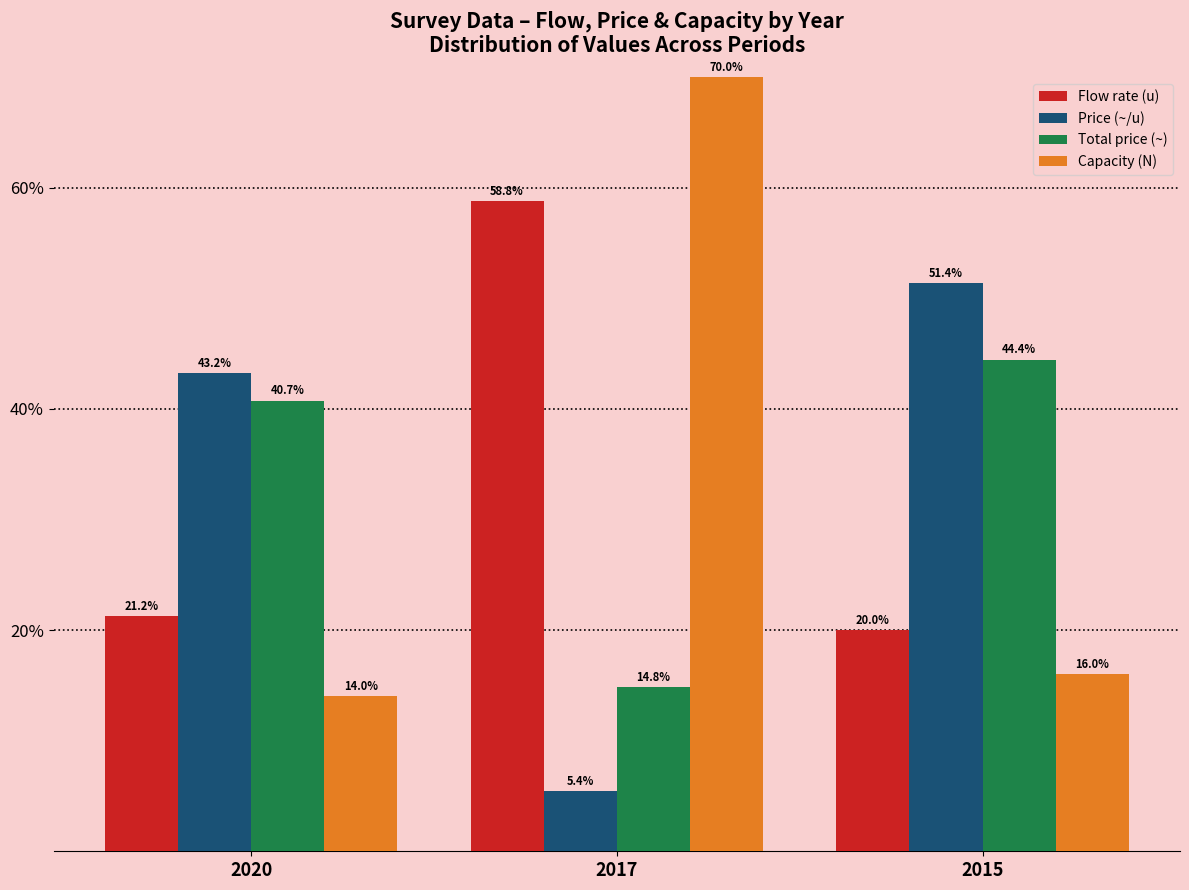

At which label does Capacity (N) first exceed 16?

2017